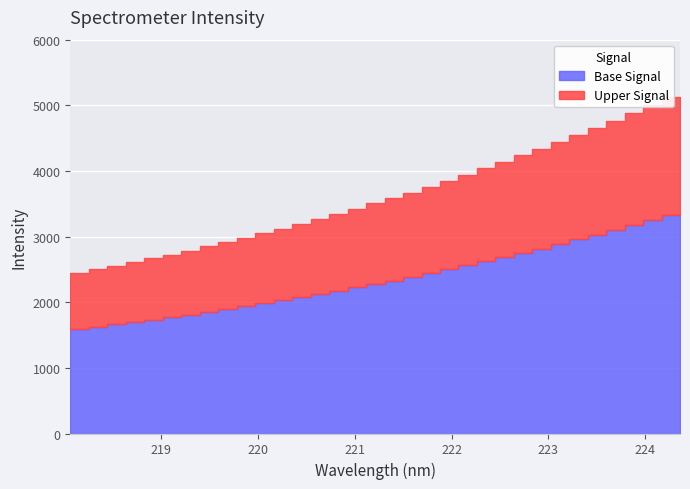

At which label does the data first exceed 3509?

221.3083